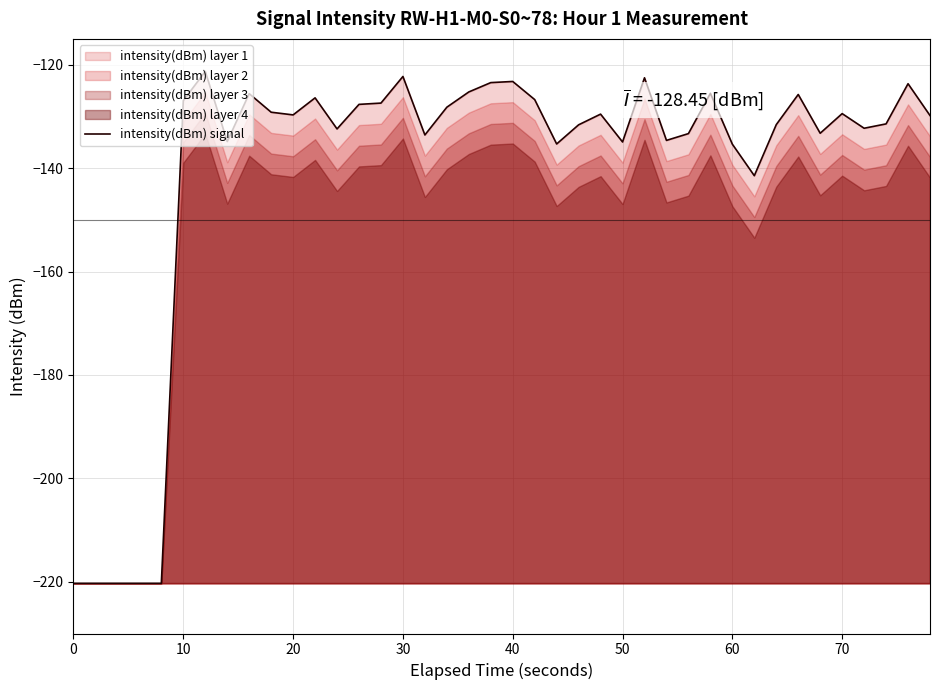

What is the lowest value of the intensity(dBm) signal series?

-220.3